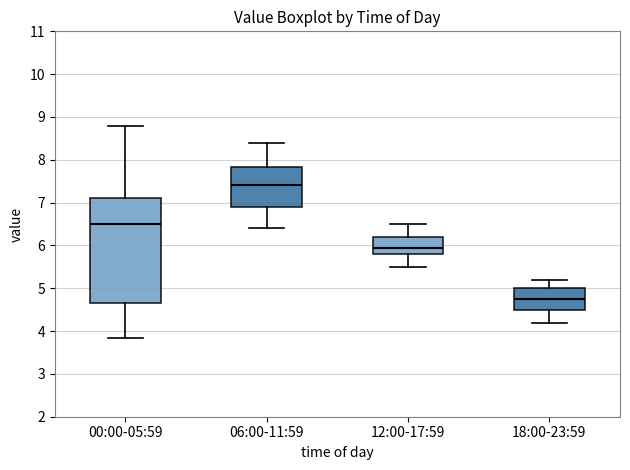

Where does the lower whisker of the box for 00:00-05:59 end on the y-axis? The values are not printed on the chart, so give them approximately, as read against the axis.

3.8